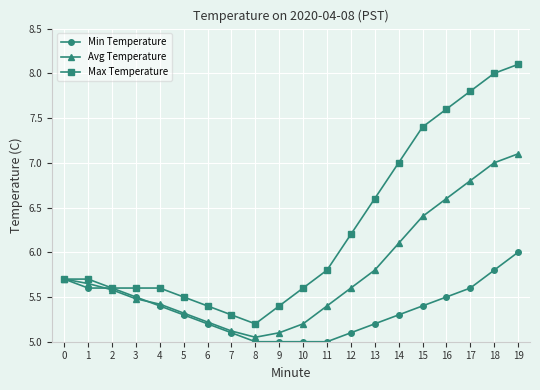

What is the total value across all series at 11?

16.2